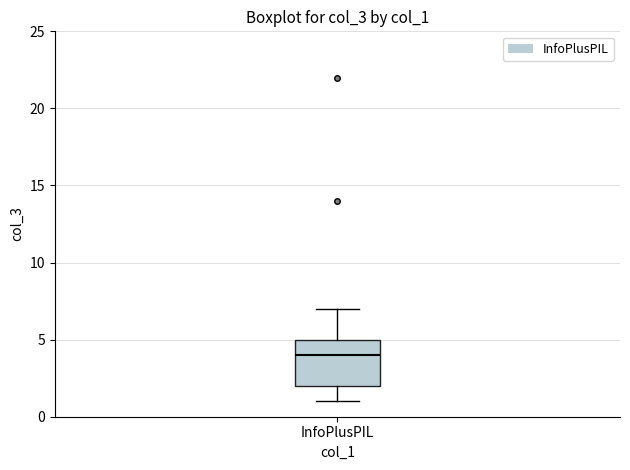

Where does the lower whisker of the box for InfoPlusPIL end on the y-axis? The values are not printed on the chart, so give them approximately, as read against the axis.

1